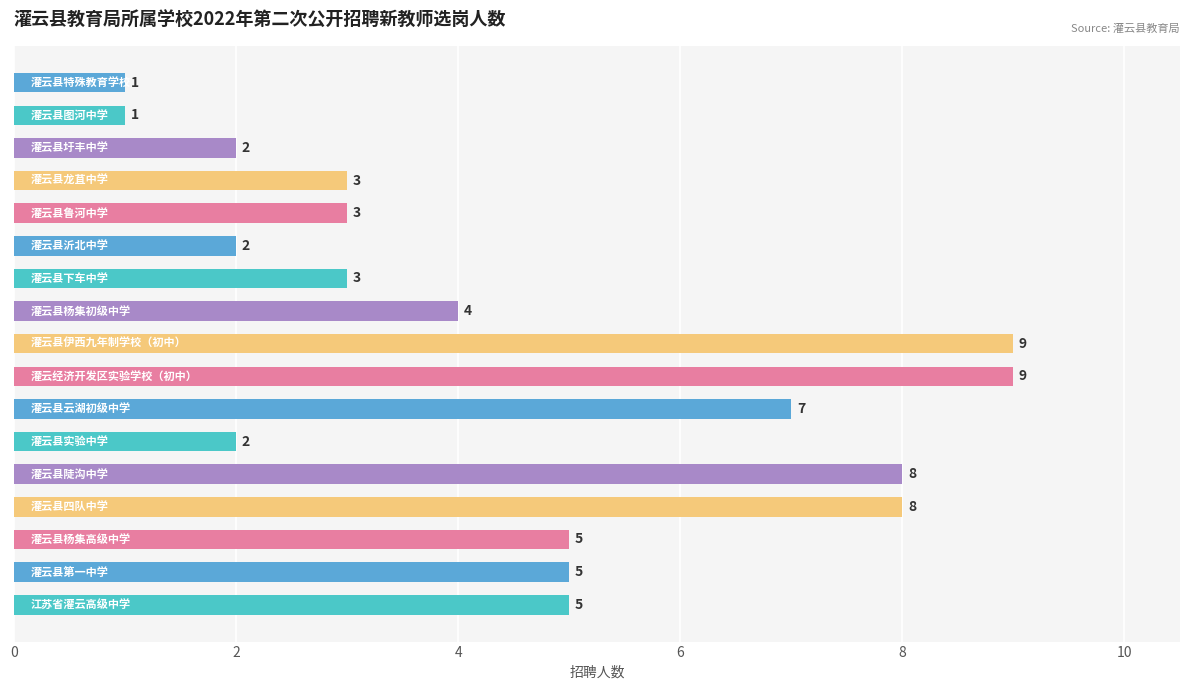

What is the greatest value displayed?

9